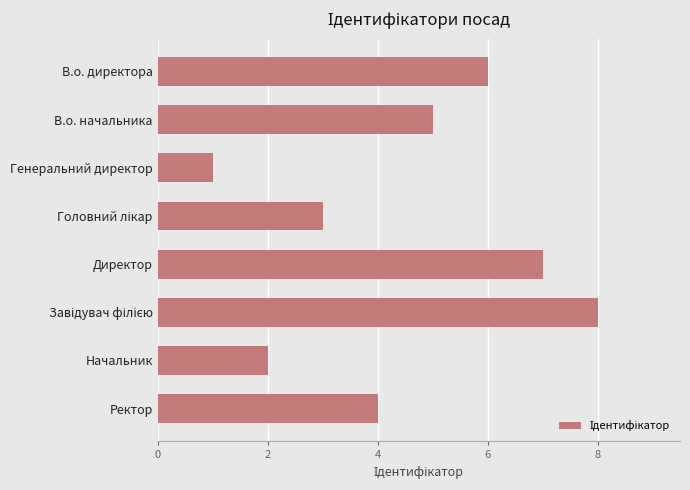

Reading top to bottom, what are all the values shown in this chart?

6	5	1	3	7	8	2	4